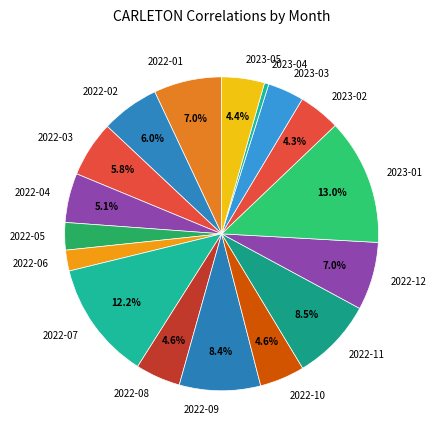

What is the smallest slice in the pie chart?

2023-04